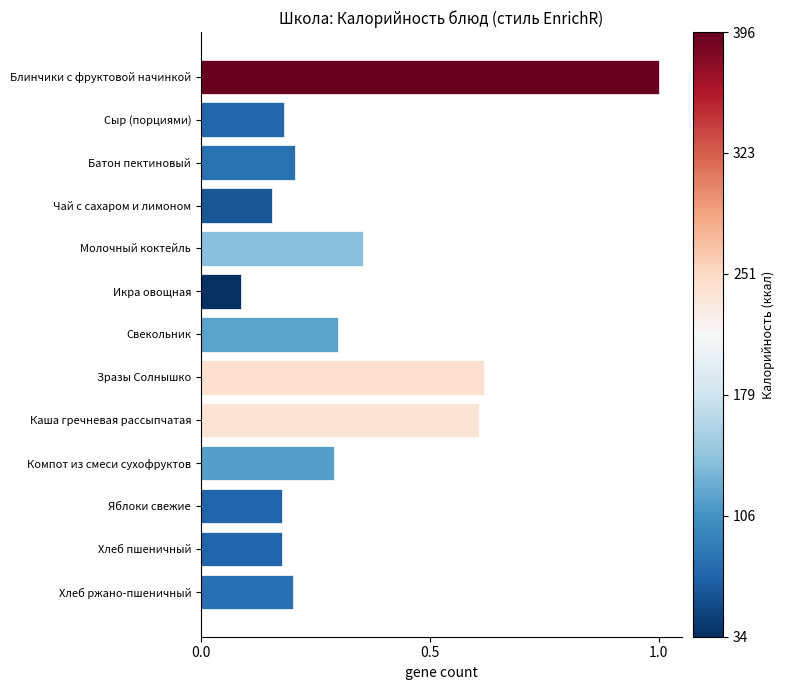

What is the change in value from Блинчики с фруктовой начинкой to Зразы Солнышко?

-0.4